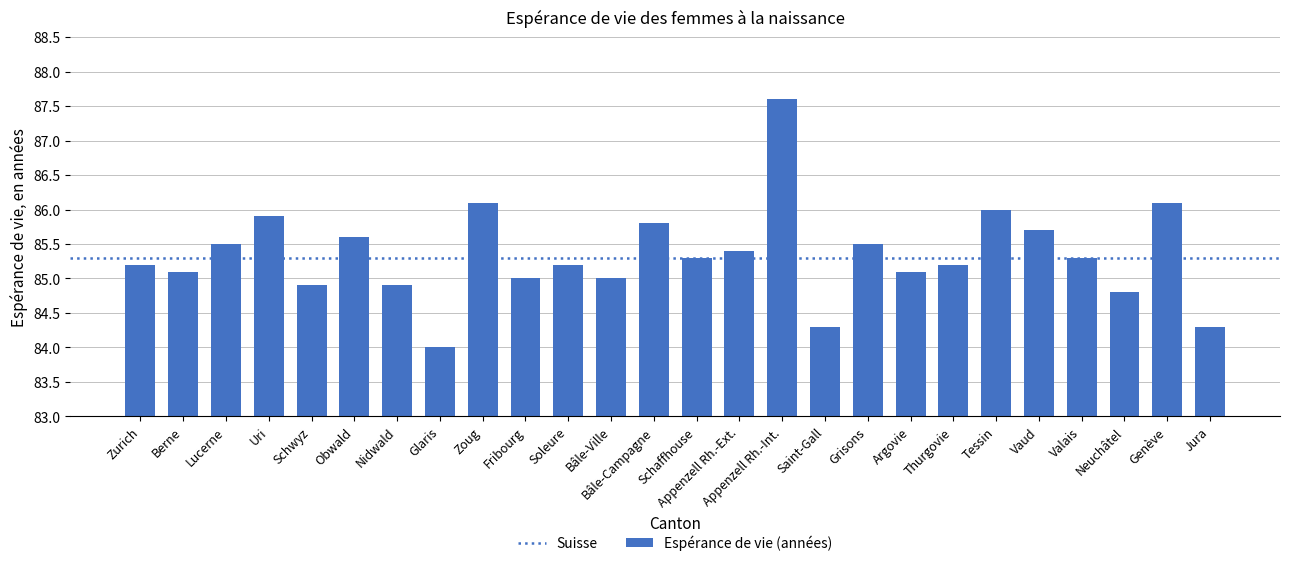

What is the minimum value shown in the chart?

84.0